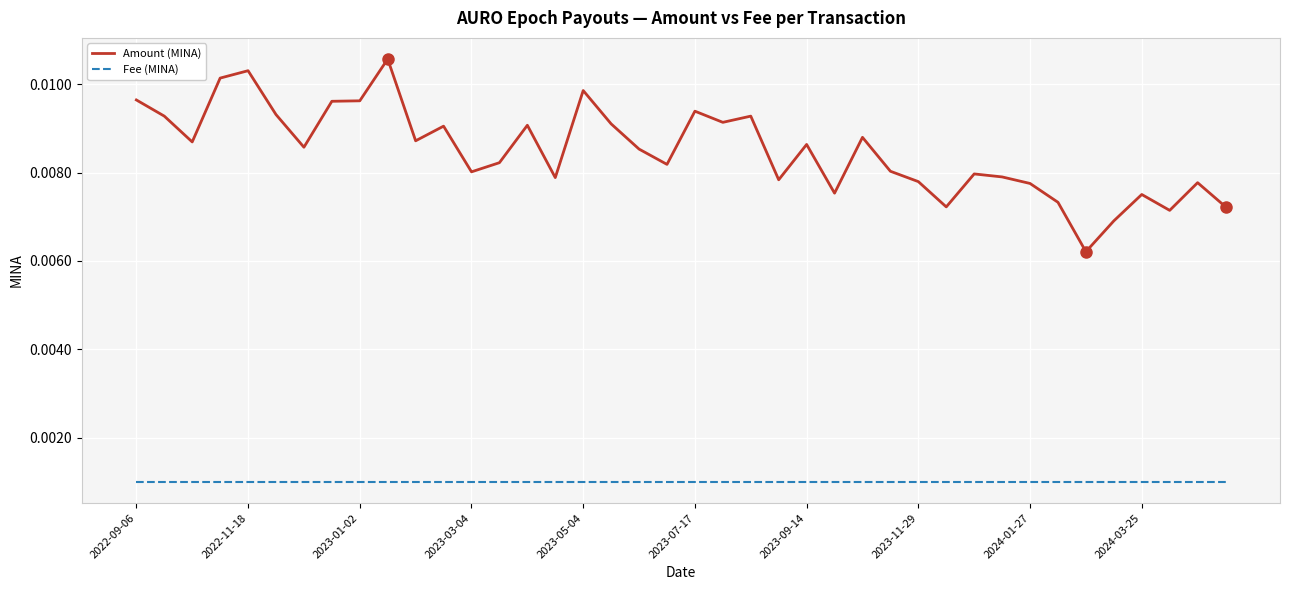

Which series has the largest range (max minus min)?

Amount (MINA)